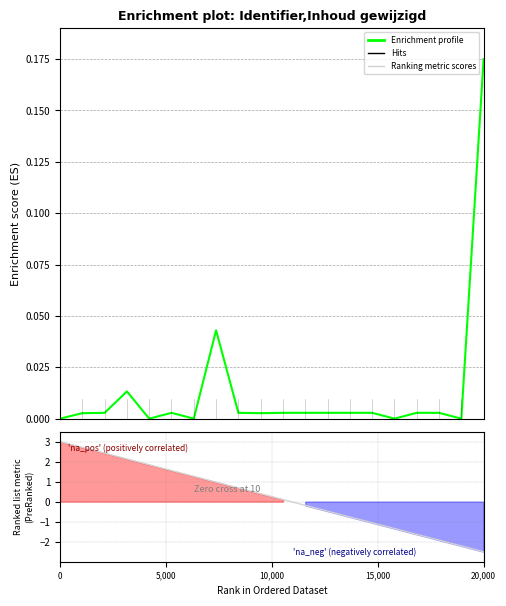

How many lines are shown in the chart?

2